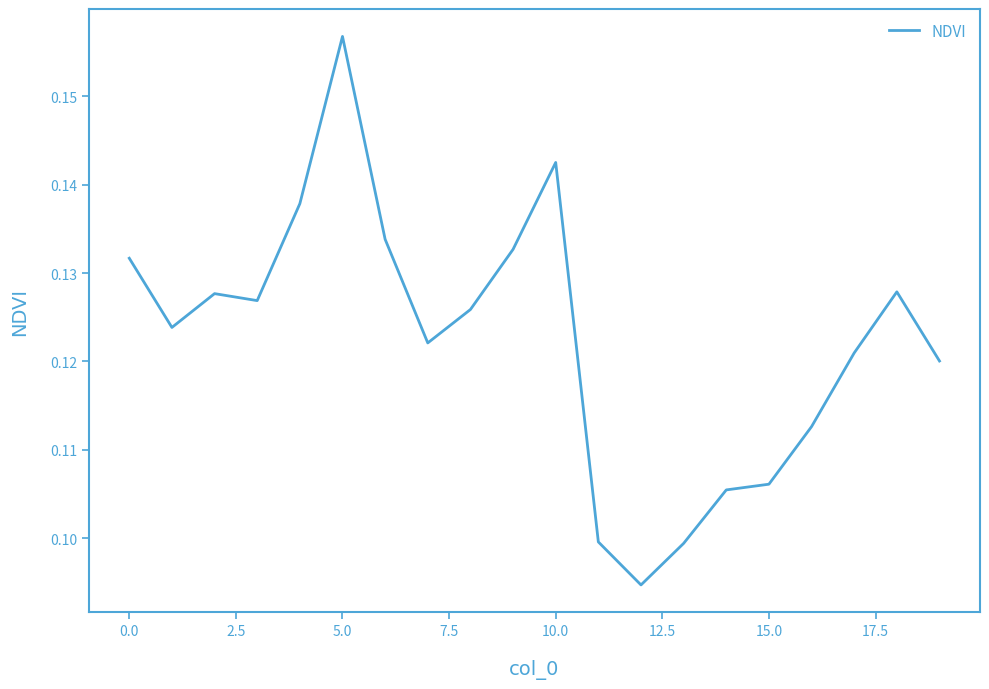

Does the chart display data point markers on the line(s)?

No